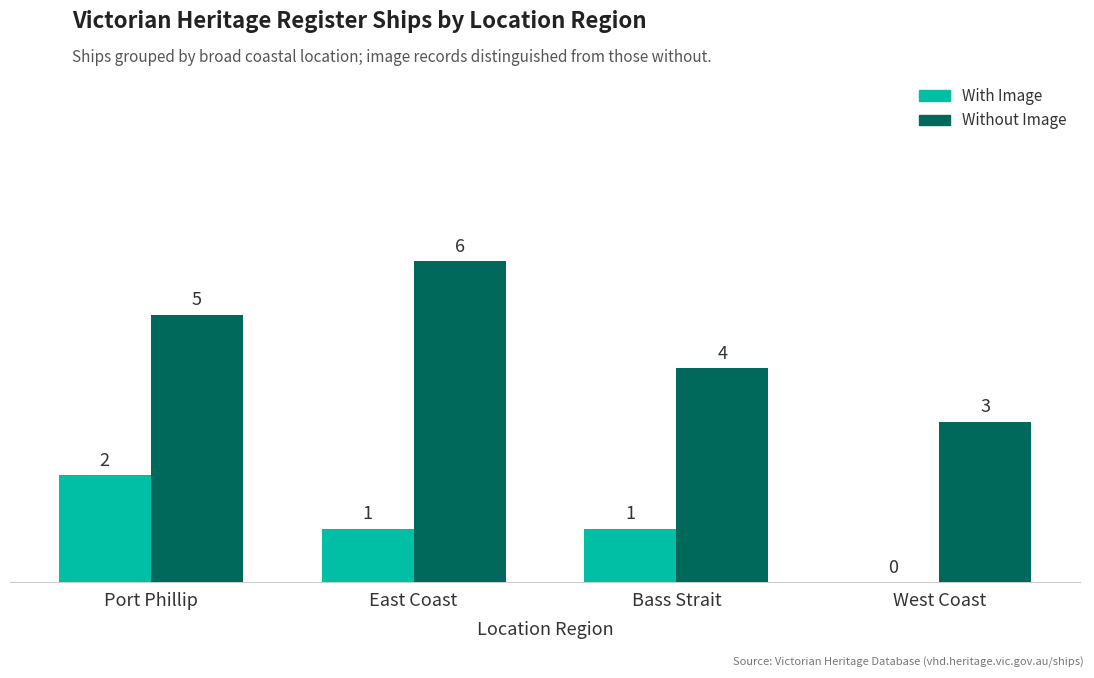

Where is Without Image nearest to the value 4?

Bass Strait